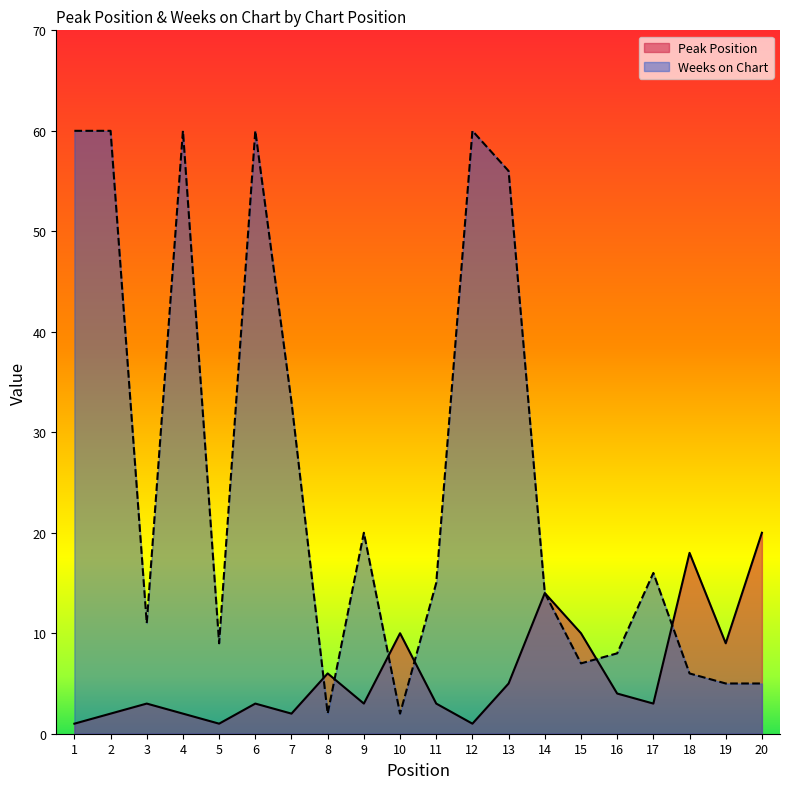

Is it true that Weeks on Chart equals 2 at 8?

True